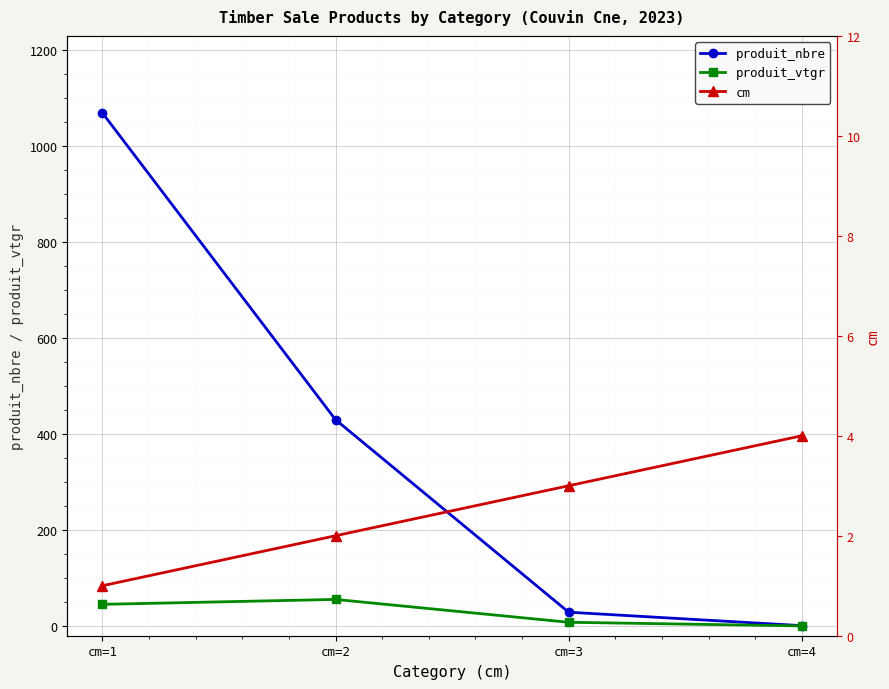

What is the greatest value displayed?

1069.0